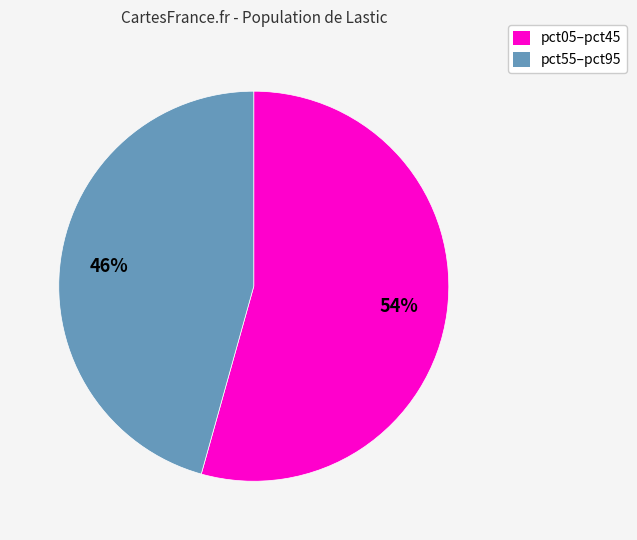

Does any single category account for the majority?

Yes